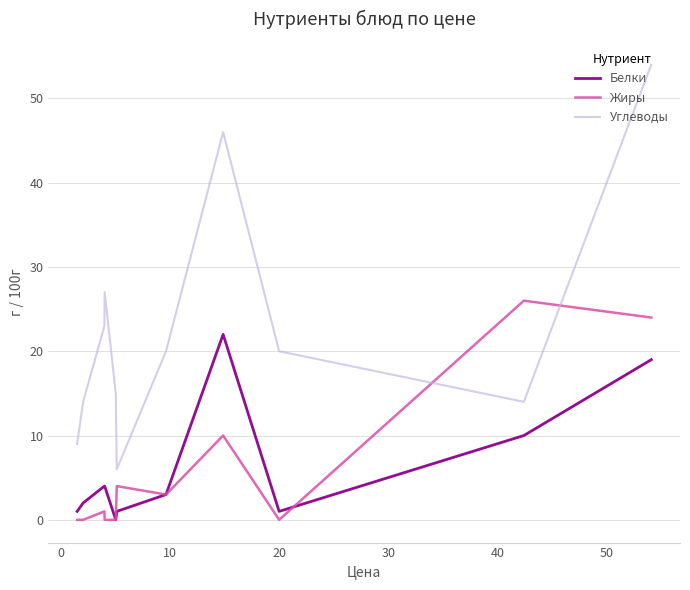

Which series has the largest total across all categories?

Углеводы